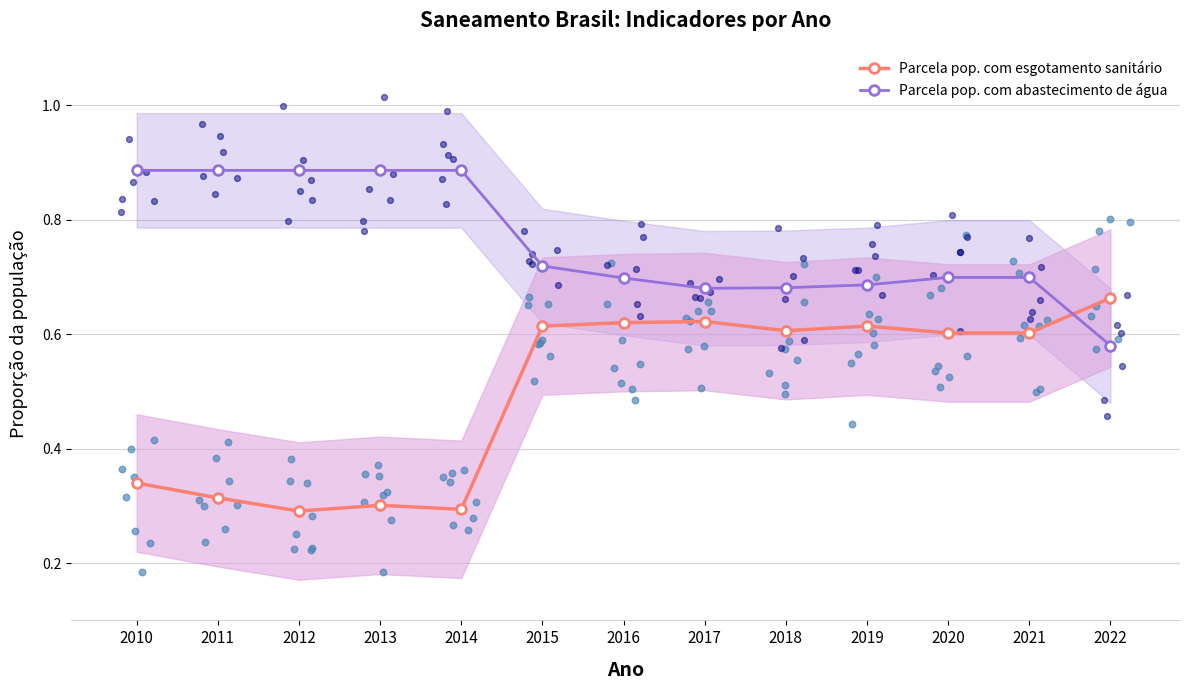

What is the total value across all series at 2013?

1.2